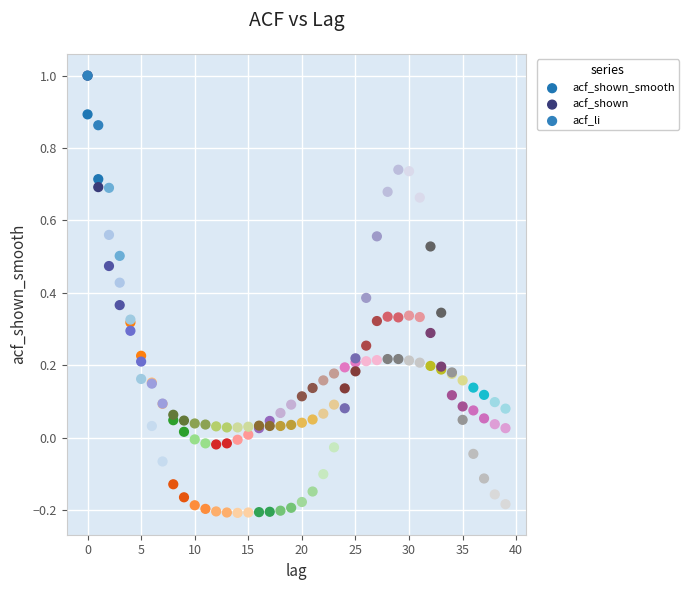

Which series reaches the minimum Y coordinate?

acf_li